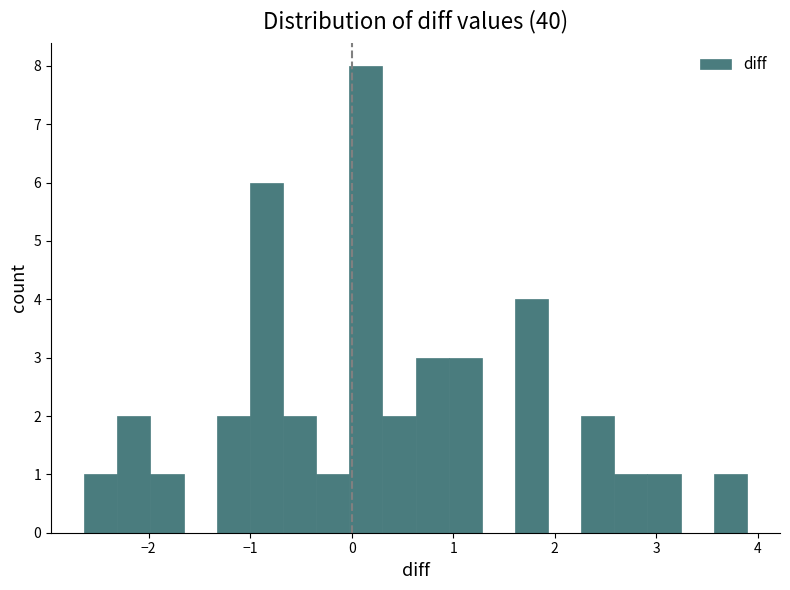

Read against the x-axis, roughly where is the centre of the tallest bar?

0.1